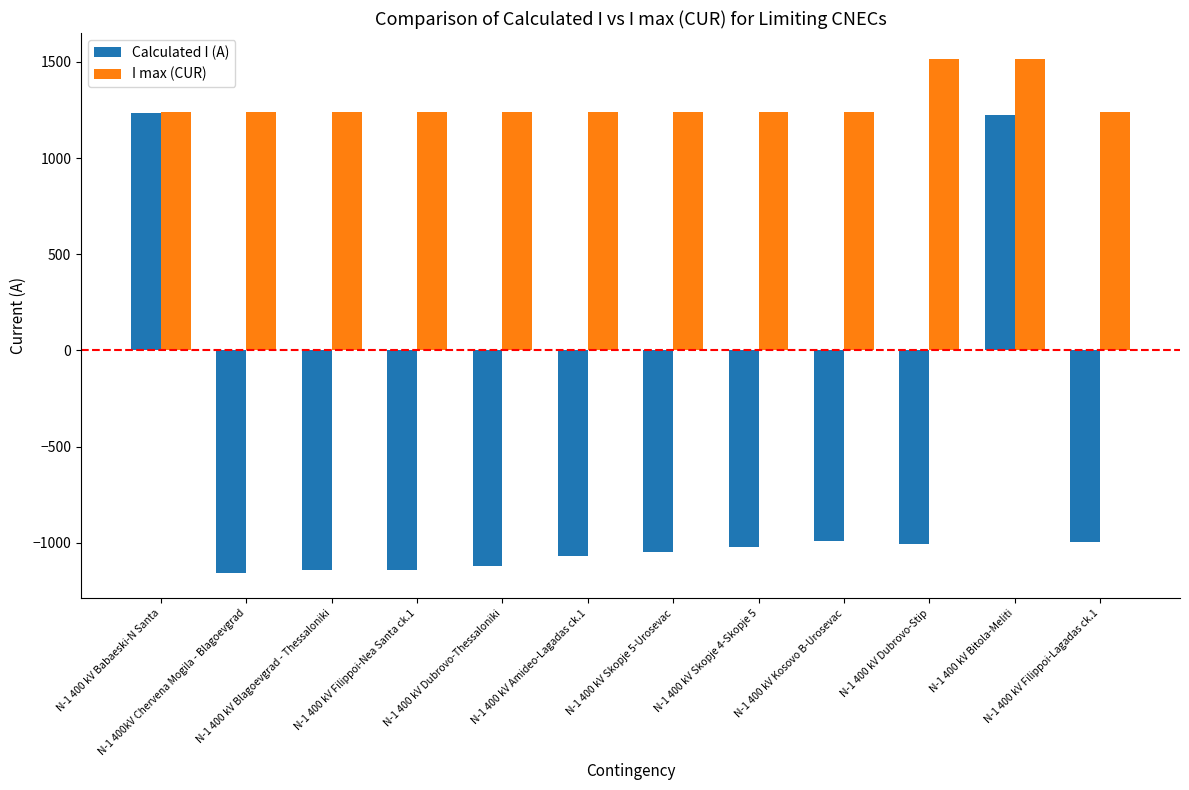

At N-1 400kV Chervena Mogila - Blagoevgrad, list the series in order from smallest to largest.

Calculated I (A), I max (CUR)